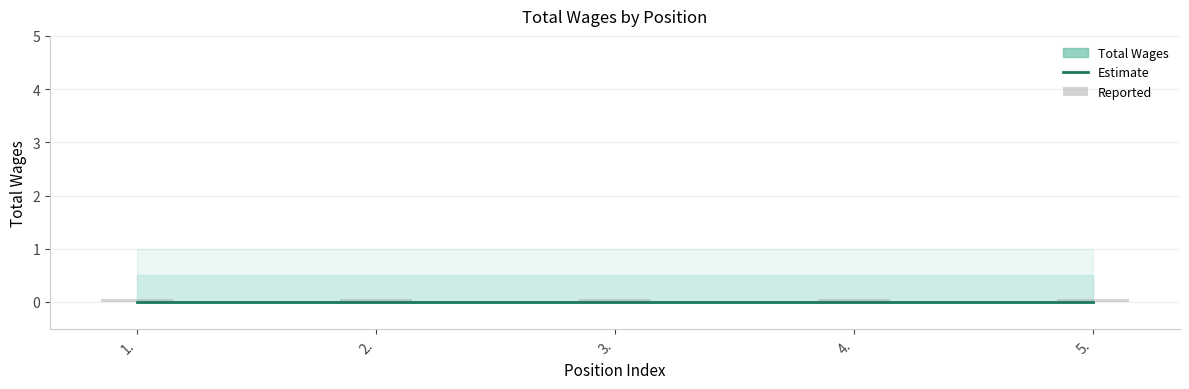

What position from the right is 4.?

2